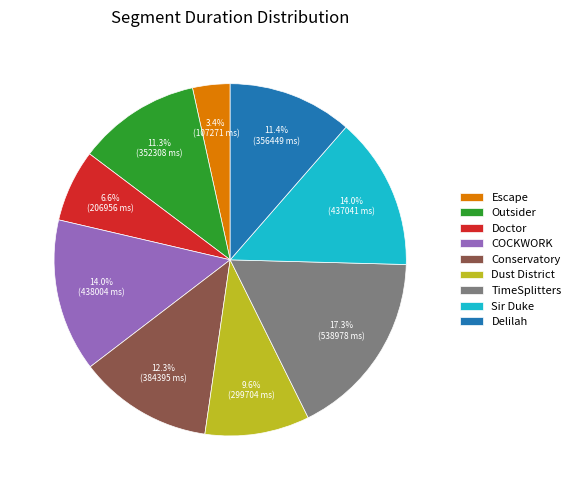

Does Outsider account for over 50% of the chart?

No